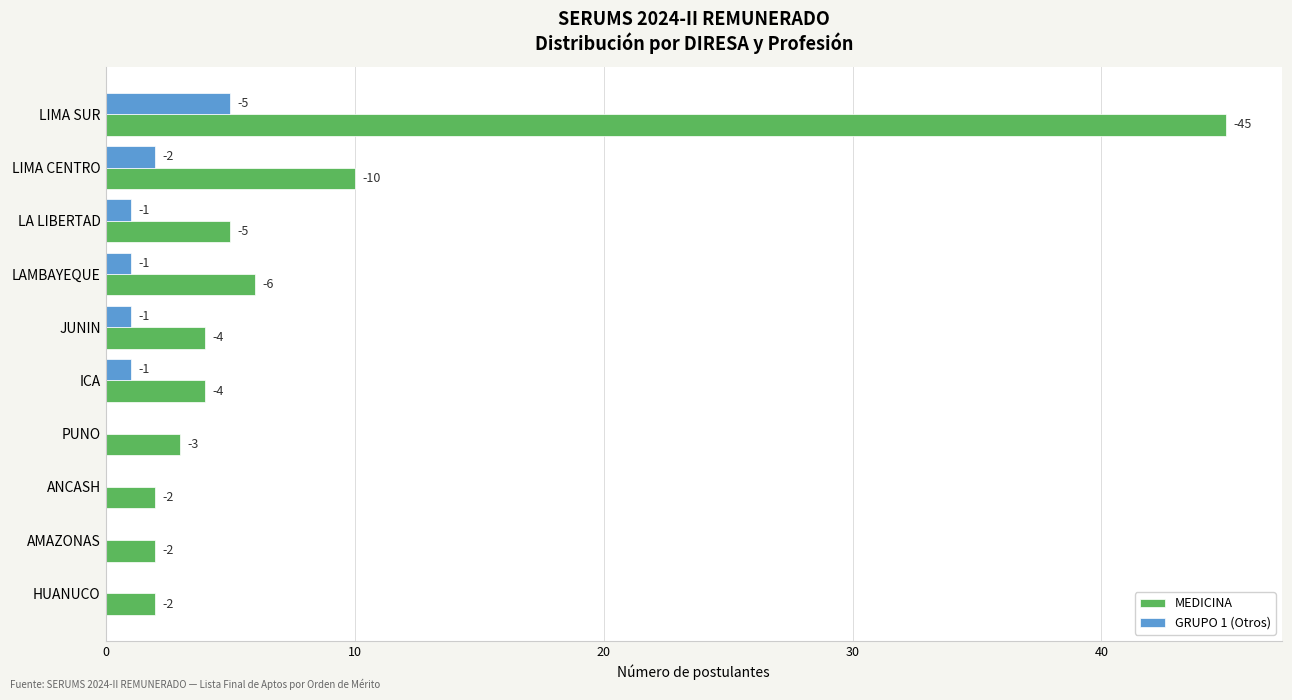

Which series has the largest total across all categories?

MEDICINA